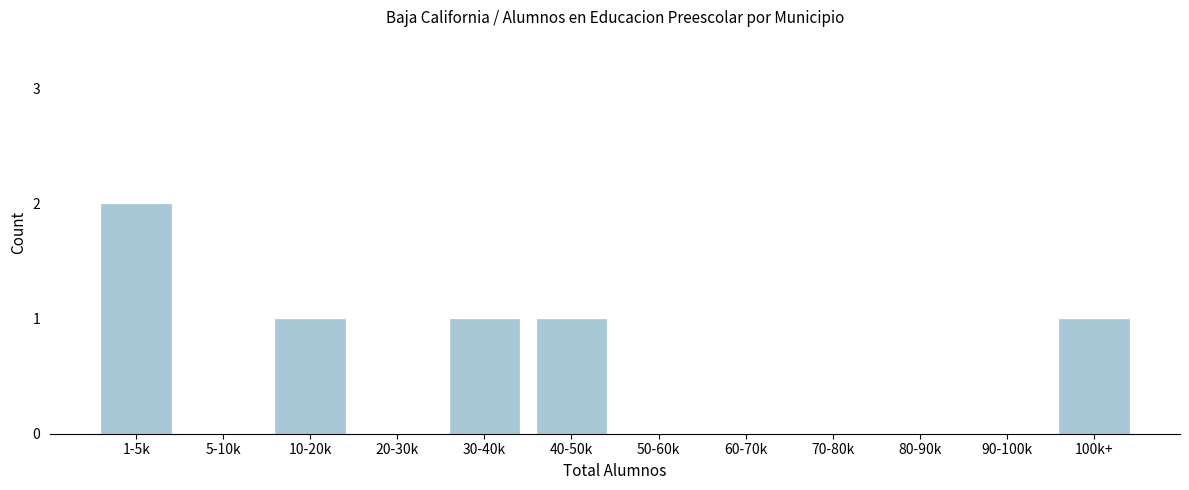

Reading right to left, extract all data points from this chart.

100k+=1	90-100k=0	80-90k=0	70-80k=0	60-70k=0	50-60k=0	40-50k=1	30-40k=1	20-30k=0	10-20k=1	5-10k=0	1-5k=2